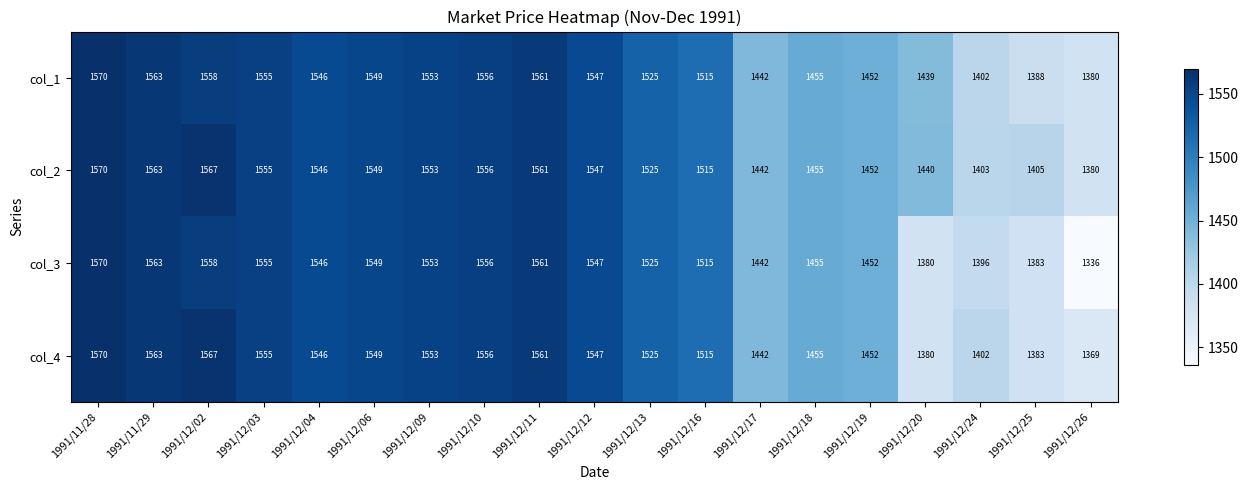

Is it true that col_1 equals 1563 at 1991/11/29?

True